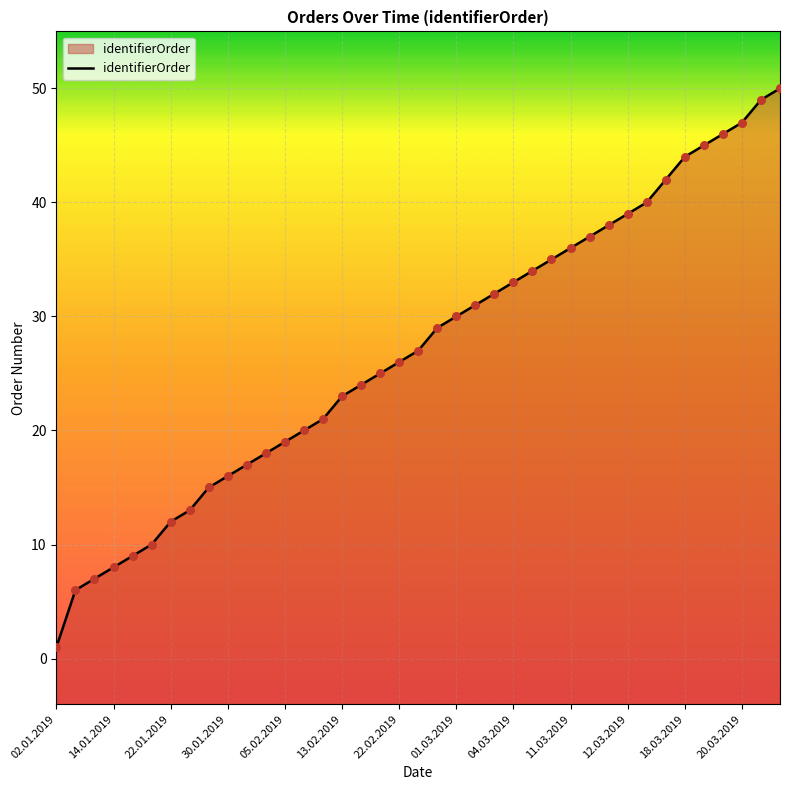

What is the change in value from 05.02.2019 to 13.02.2019?

+4